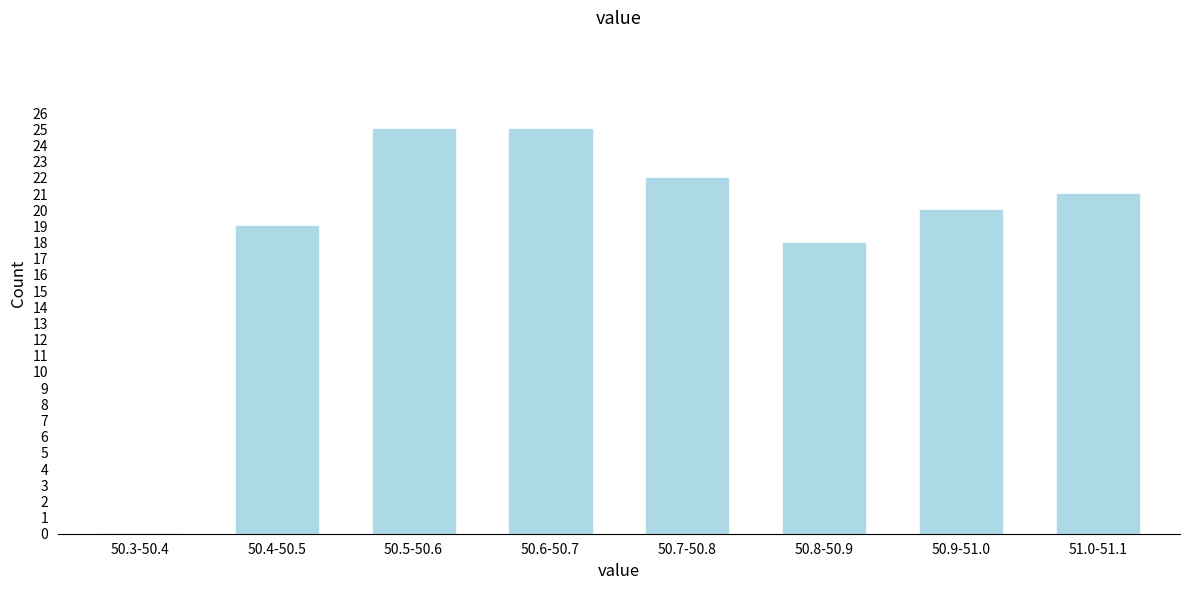

Reading left to right, transcribe all the data shown in this chart.

50.3-50.4=0	50.4-50.5=19	50.5-50.6=25	50.6-50.7=25	50.7-50.8=22	50.8-50.9=18	50.9-51.0=20	51.0-51.1=21